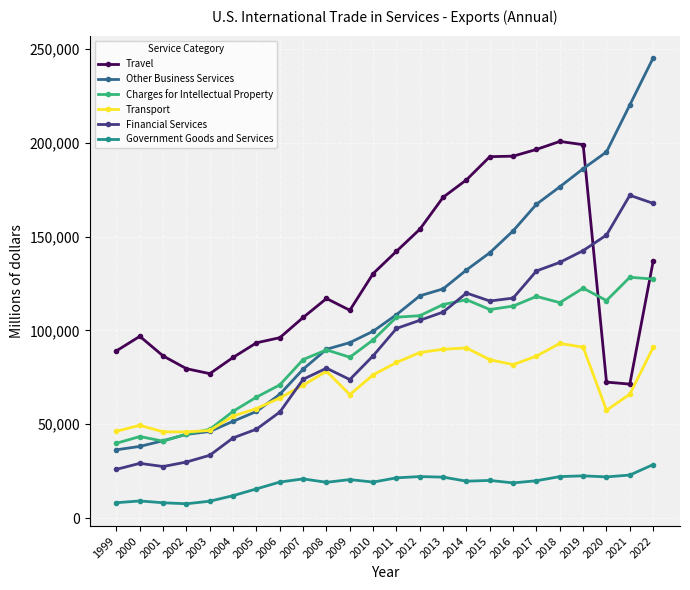

Which series has the widest spread of values?

Other Business Services